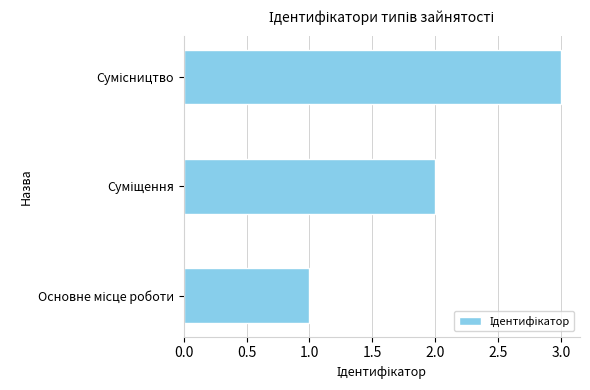

What is the average value?

2